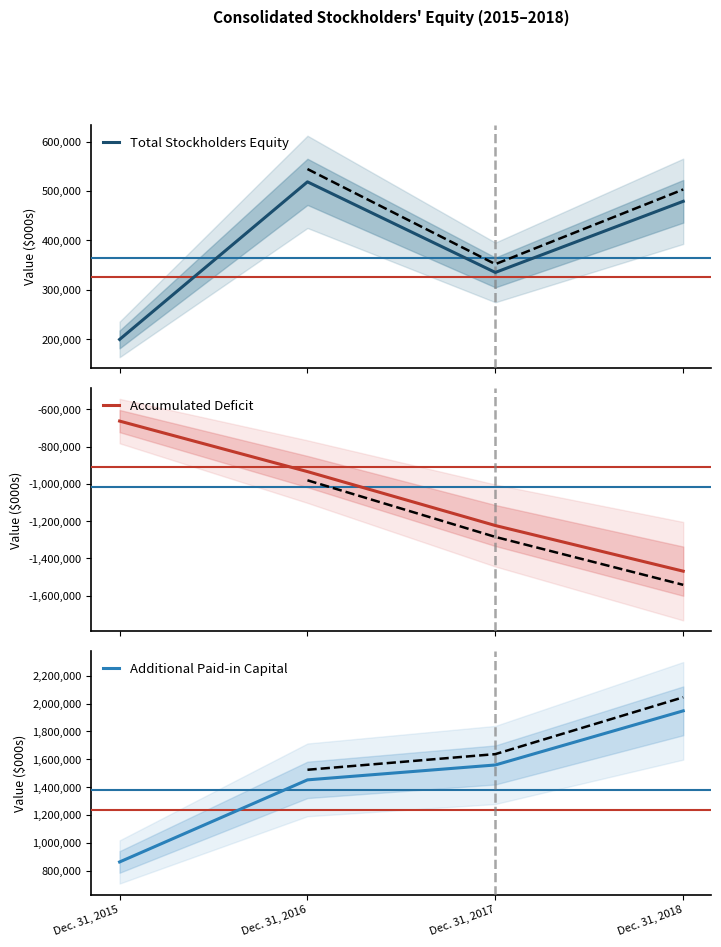

Count the number of data series in this chart.

3